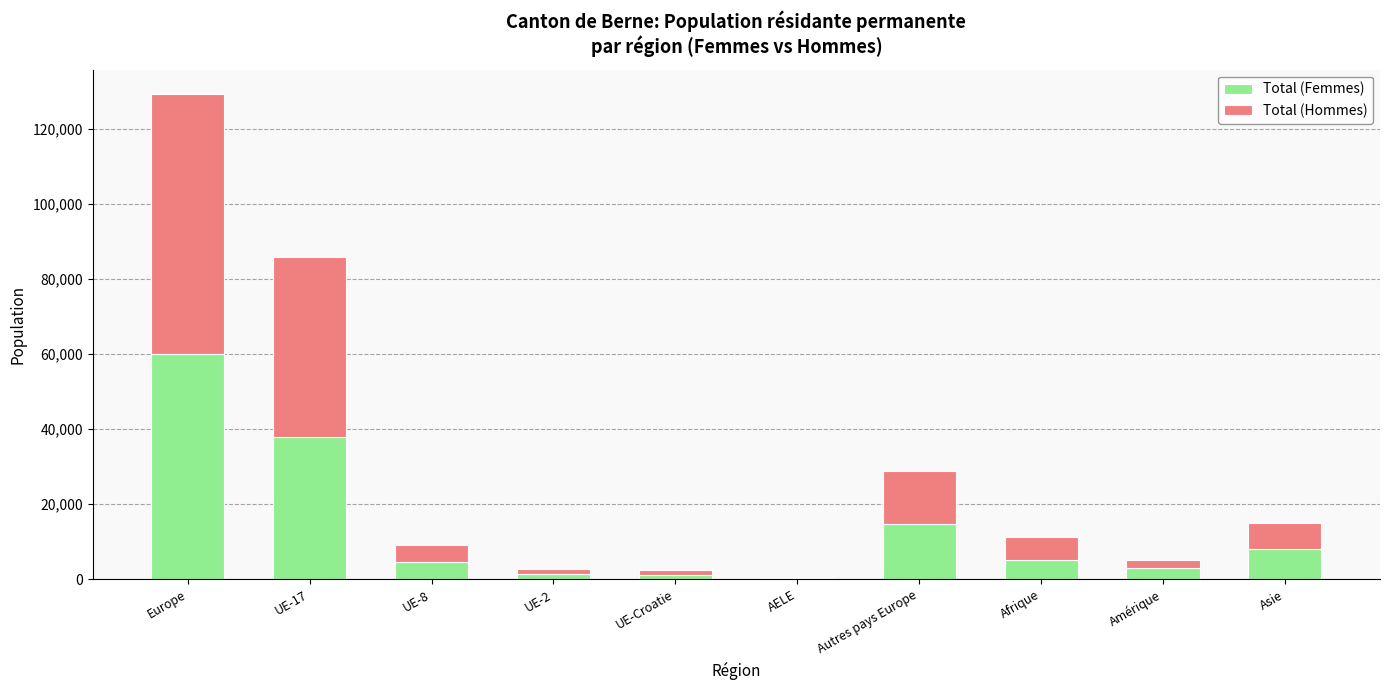

Is it true that Total (Femmes) equals 6648 at Autres pays Europe?

False